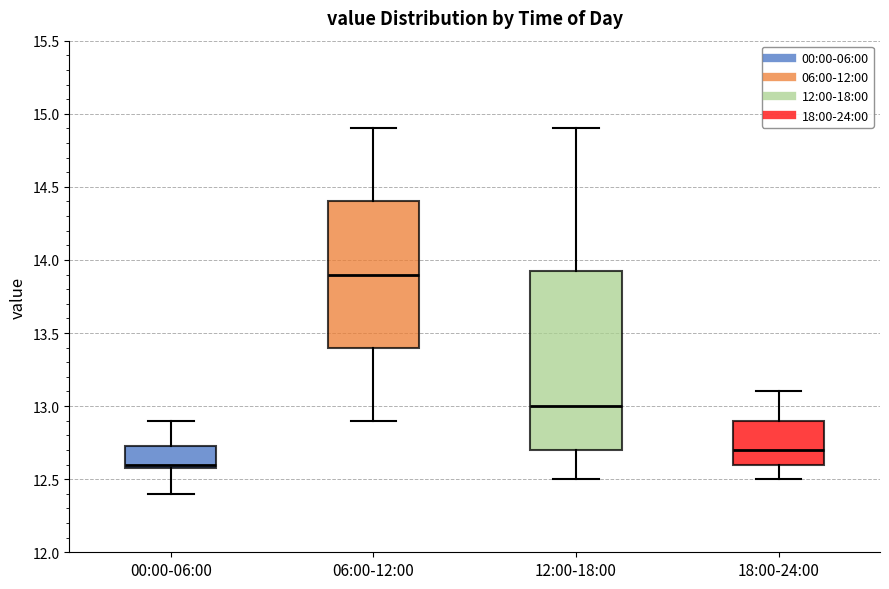

Which box's median line is the highest?

06:00-12:00